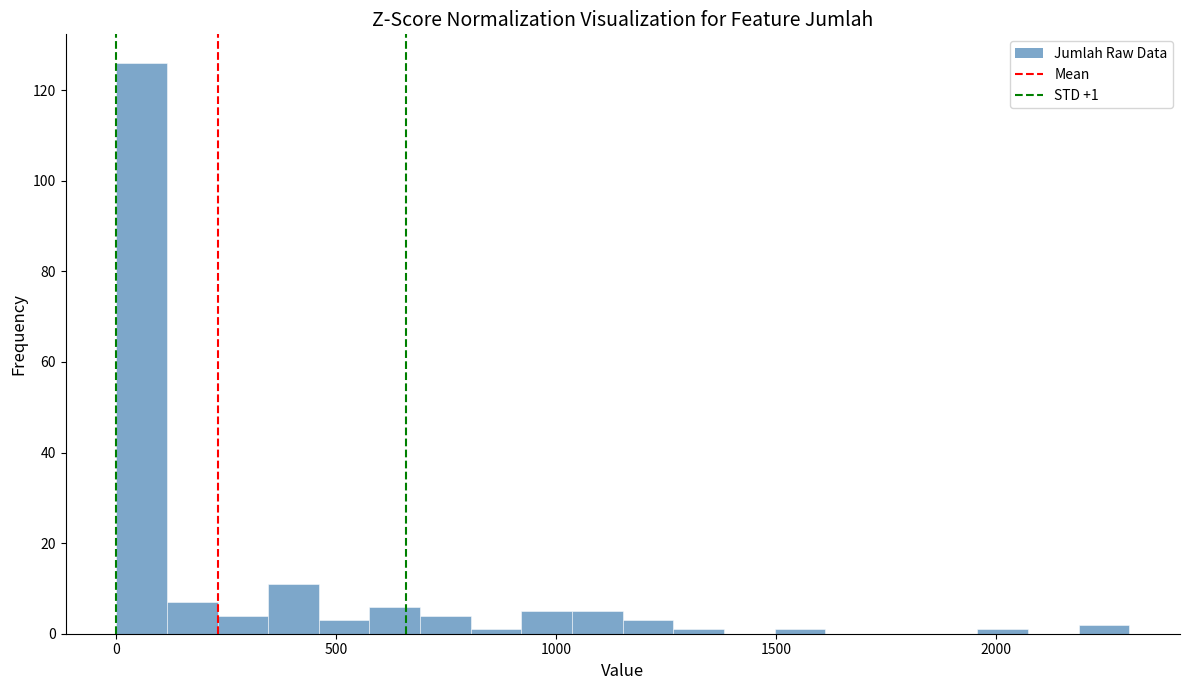

Read against the x-axis, roughly where is the centre of the tallest bar?

50